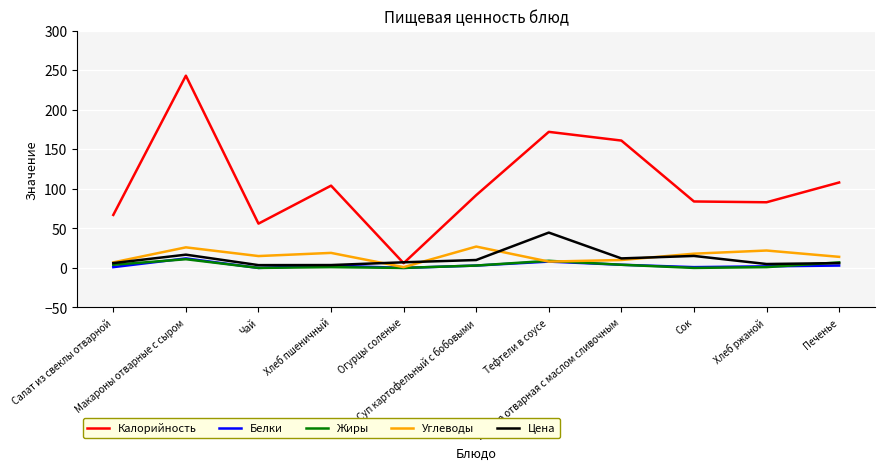

How many lines are shown in the chart?

5